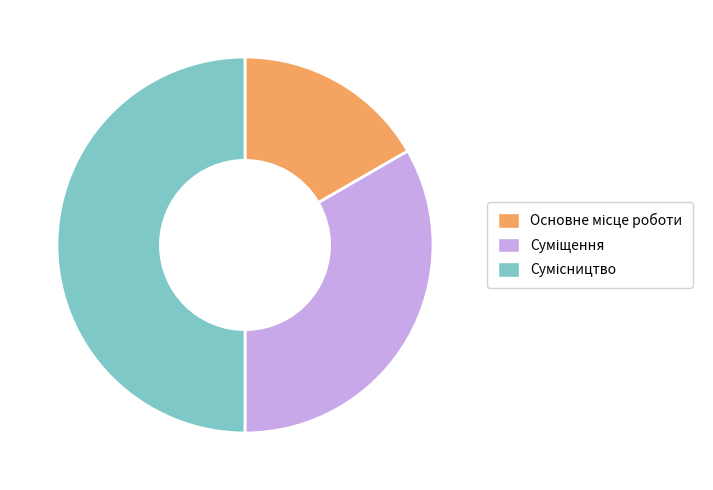

Does Суміщення account for over 50% of the chart?

No